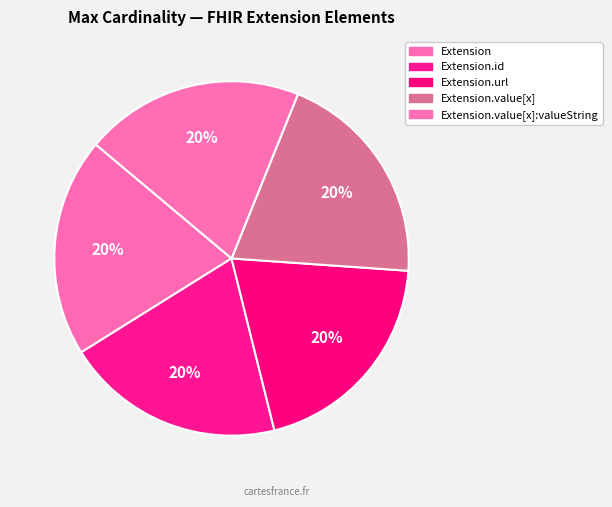

Count the number of slices in the pie.

5